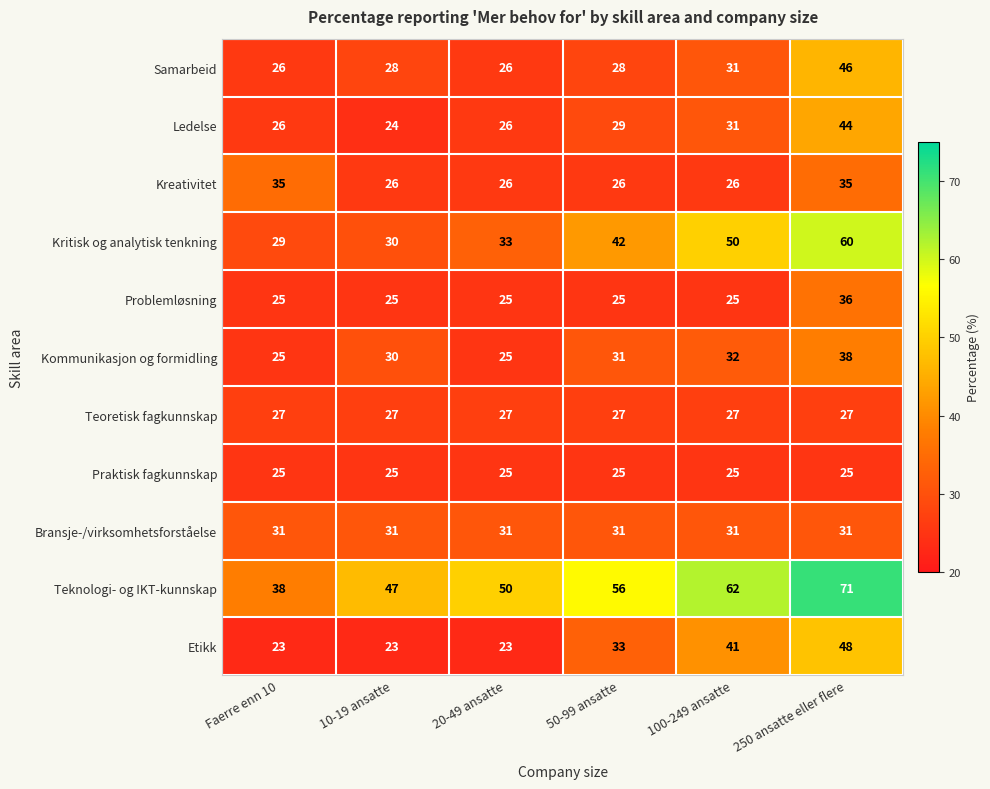

At which category is the sum across all series the highest?

250 ansatte eller flere